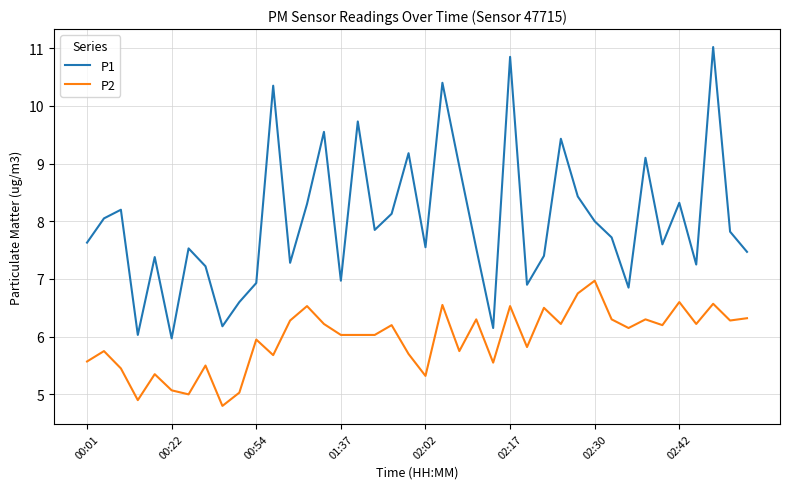

True or false: P1 and P2 intersect in this chart.

False